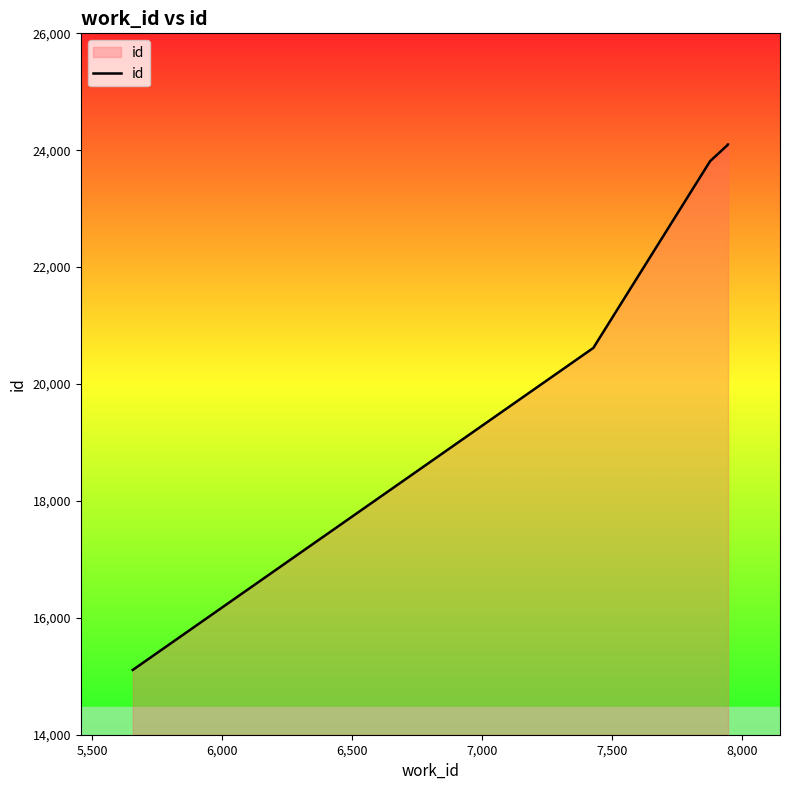

Between 6,000 and 7,000, which is larger?

7,000